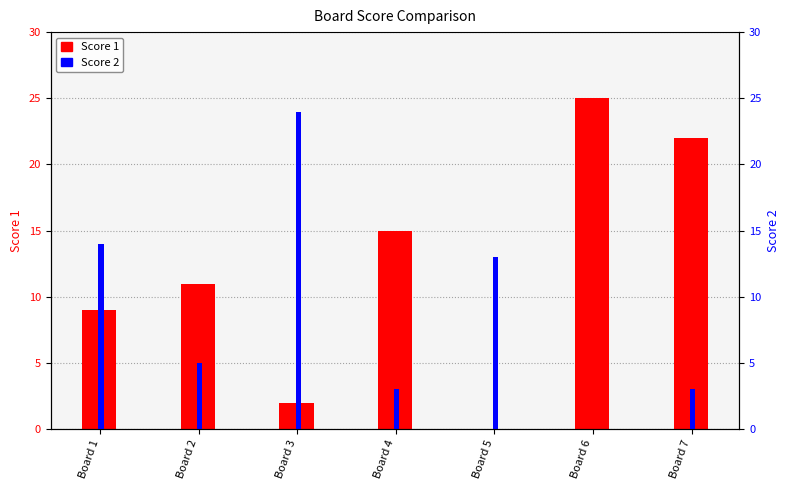

What is the spread (max minus min) of values at Board 3?

22